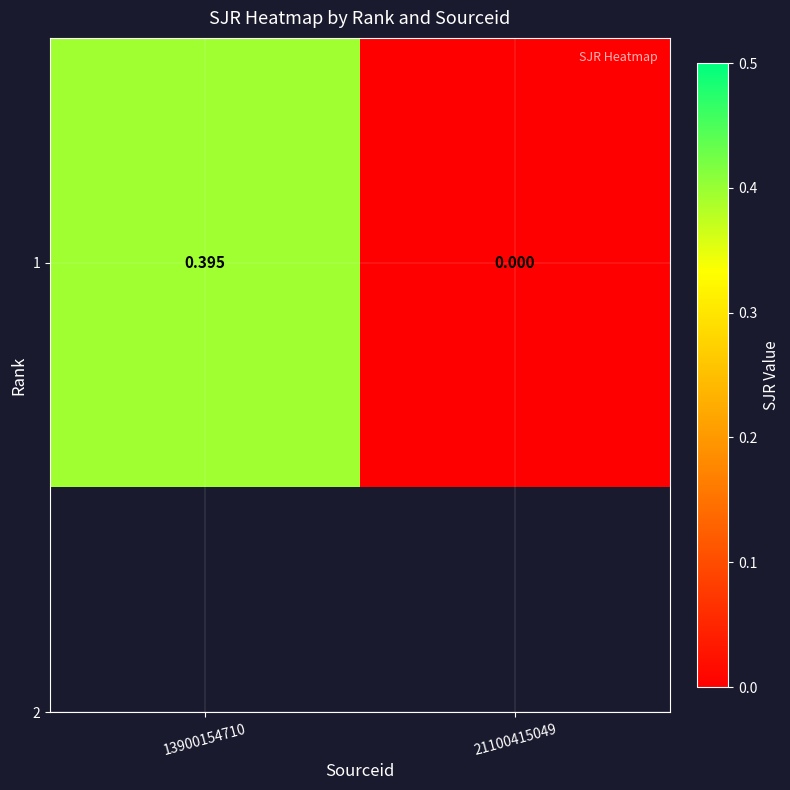

Reading left to right, transcribe all the data shown in this chart.

0.4	0.0